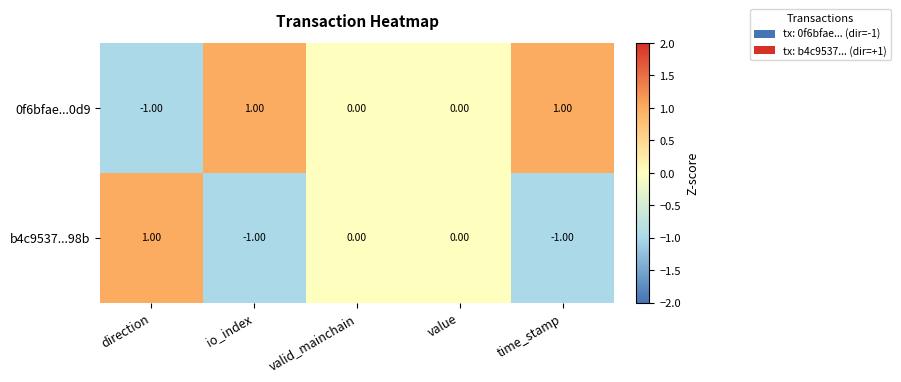

At time_stamp, list the series in order from smallest to largest.

b4c9537...98b, 0f6bfae...0d9